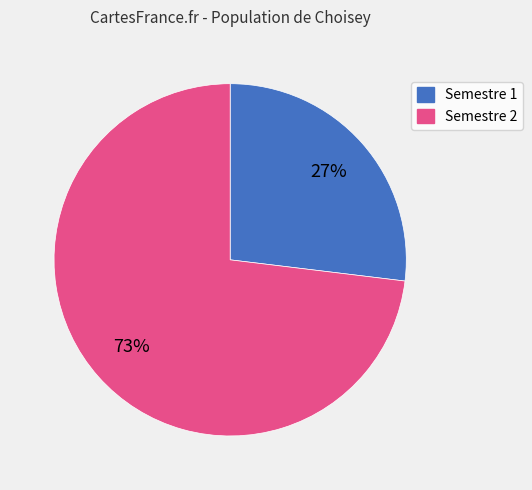

To the nearest percent, what is the average slice percentage?

50%